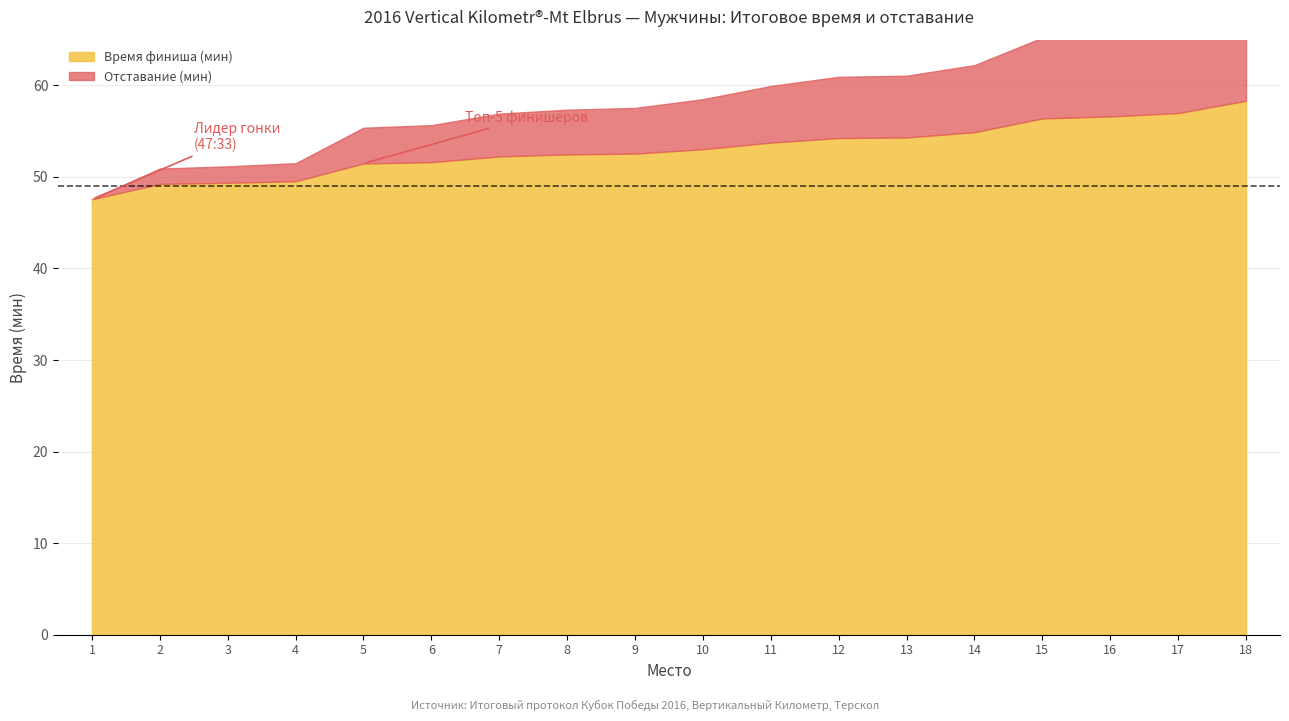

True or false: Отставание (мин) and Время финиша (мин) intersect in this chart.

False